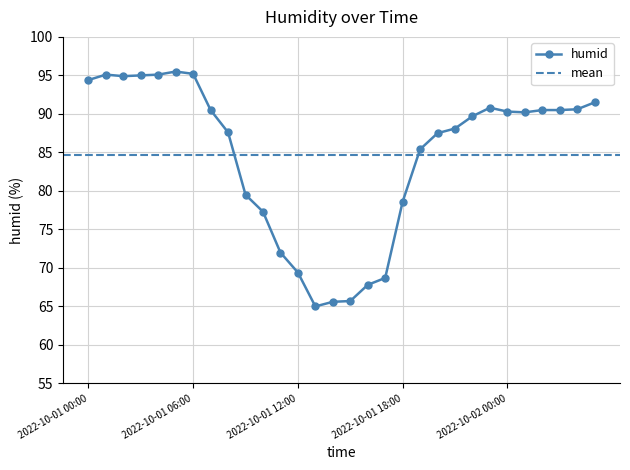

Reading left to right, what are all the values shown in this chart?

94.4	95.1	94.9	95.0	95.1	95.5	95.2	90.5	87.6	79.5	77.3	72.0	69.4	65.0	65.6	65.7	67.8	68.7	78.6	85.4	87.5	88.1	89.7	90.8	90.3	90.2	90.5	90.5	90.6	91.5